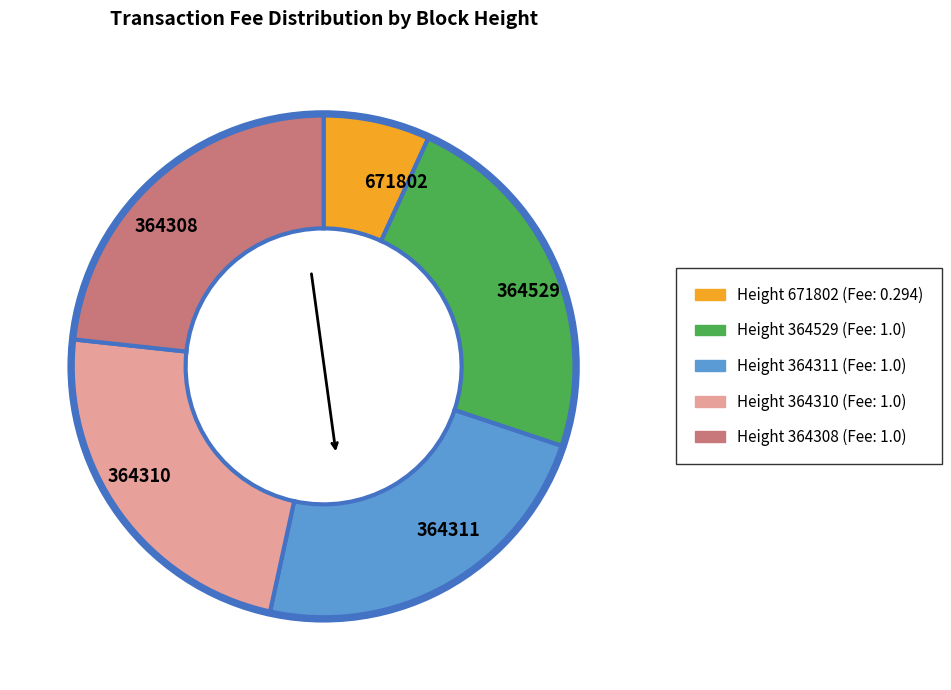

How many segments does this pie chart have?

5